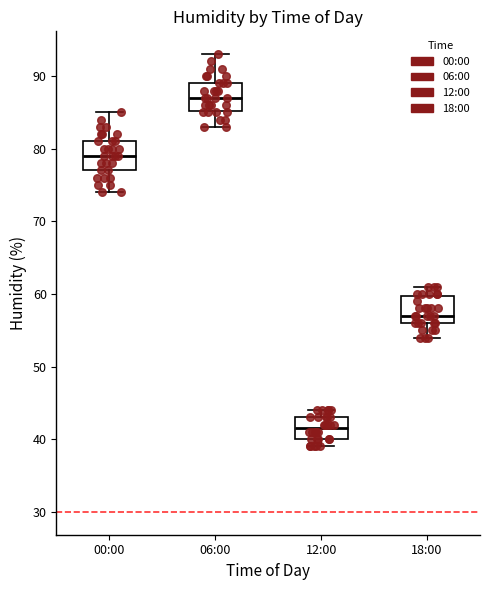

Where is the upper edge of the box for 12:00 on the y-axis? The values are not printed on the chart, so give them approximately, as read against the axis.

43